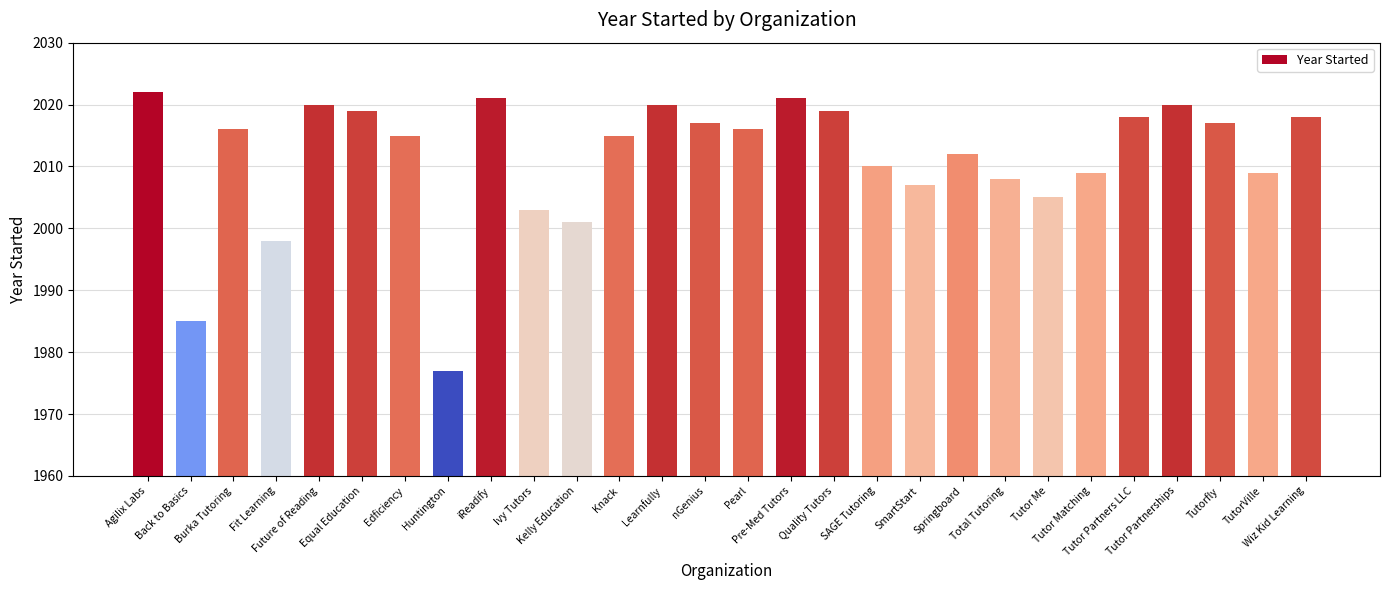

What is the change in value from Back to Basics to TutorVille?

+24